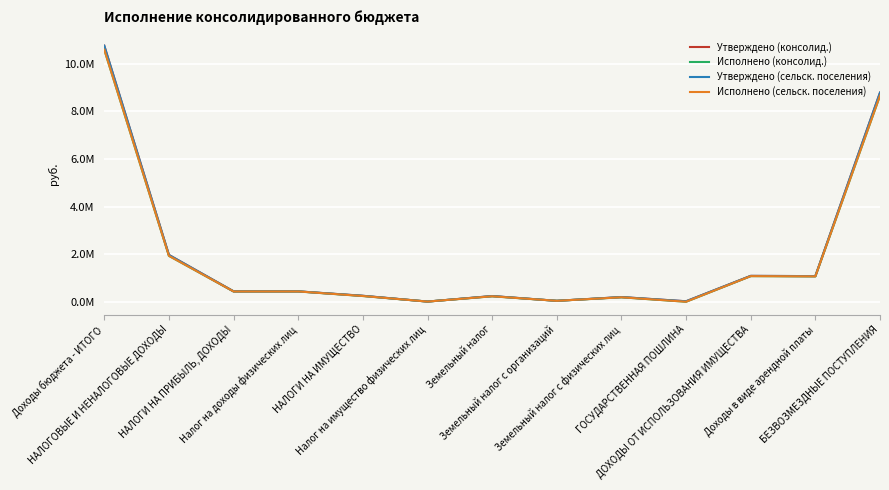

Reading left to right, extract all data points from this chart.

Утверждено (консолид.): 10756120.6	1969580.0	440280.0	440280.0	254000.0	11000.0	243000.0	43000.0	200000.0	24000.0	1090500.0	1080000.0	8786540.6
Исполнено (консолид.): 10590599.2	1931078.6	436111.0	436111.0	244634.8	10990.4	233644.4	42659.6	190984.8	4250.0	1079789.7	1069721.9	8659520.6
Утверждено (сельск. поселения): 10756120.6	1969580.0	440280.0	440280.0	254000.0	11000.0	243000.0	43000.0	200000.0	24000.0	1090500.0	1080000.0	8786540.6
Исполнено (сельск. поселения): 10590599.2	1931078.6	436111.0	436111.0	244634.8	10990.4	233644.4	42659.6	190984.8	4250.0	1079789.7	1069721.9	8659520.6